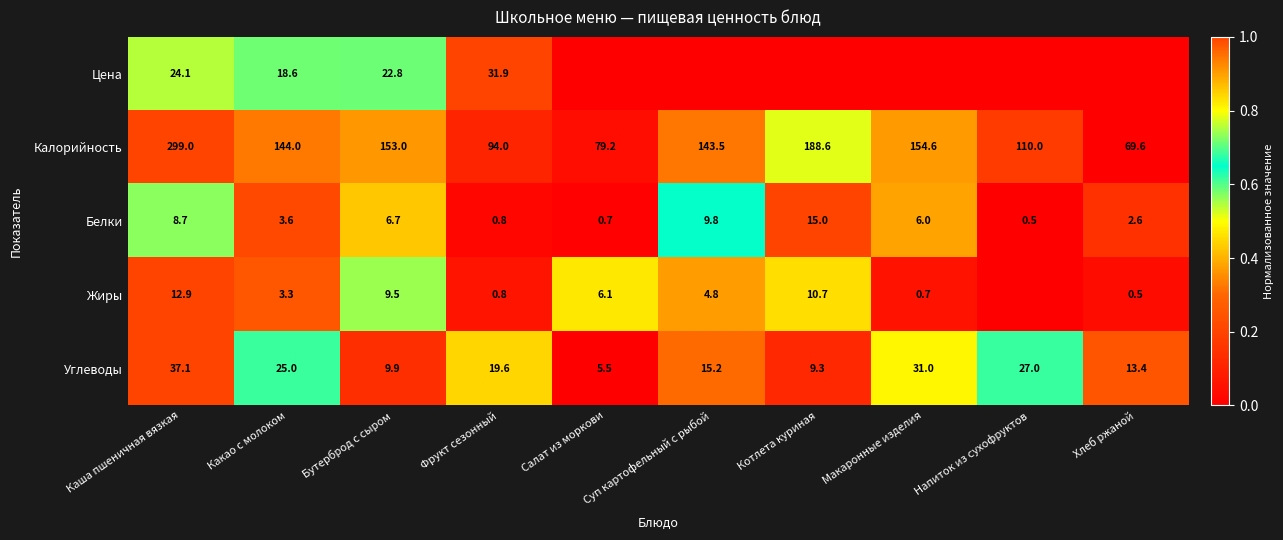

What is the average value of the Калорийность series?

143.6